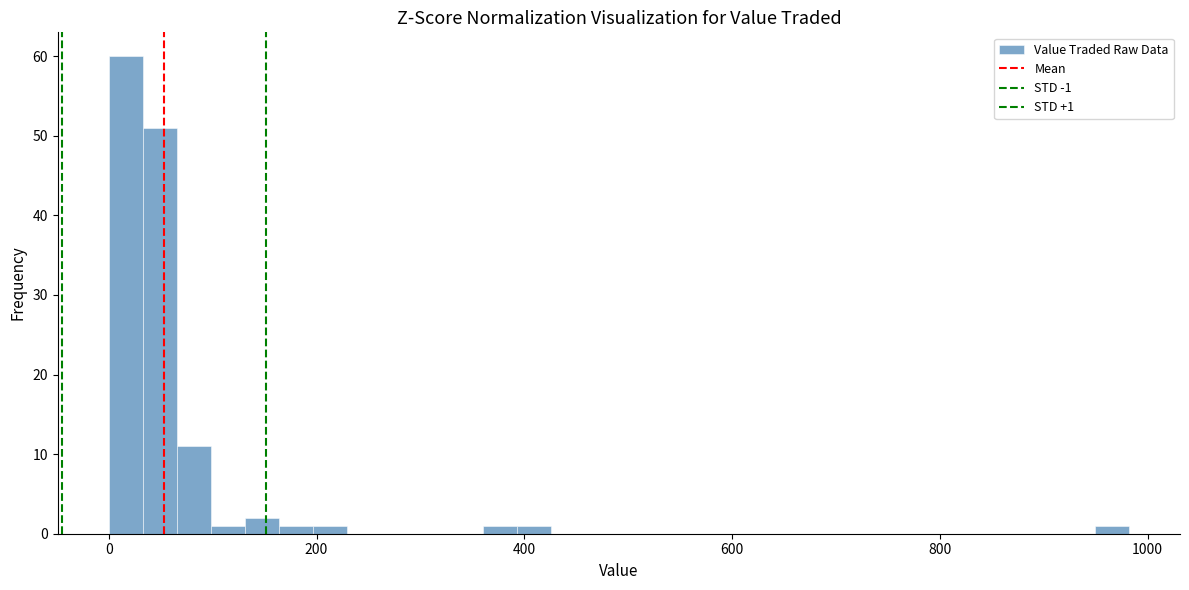

Read against the x-axis, roughly where is the centre of the tallest bar?

20